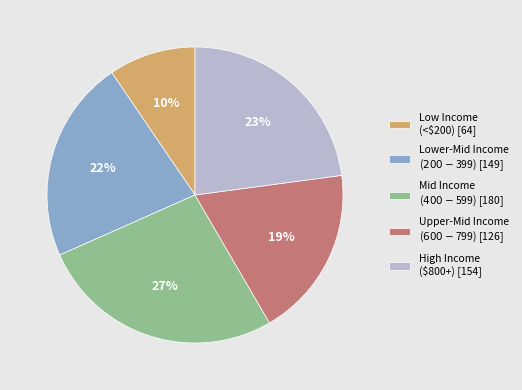

To the nearest percent, what is the difference between the largest and smallest slice percentages?

17%